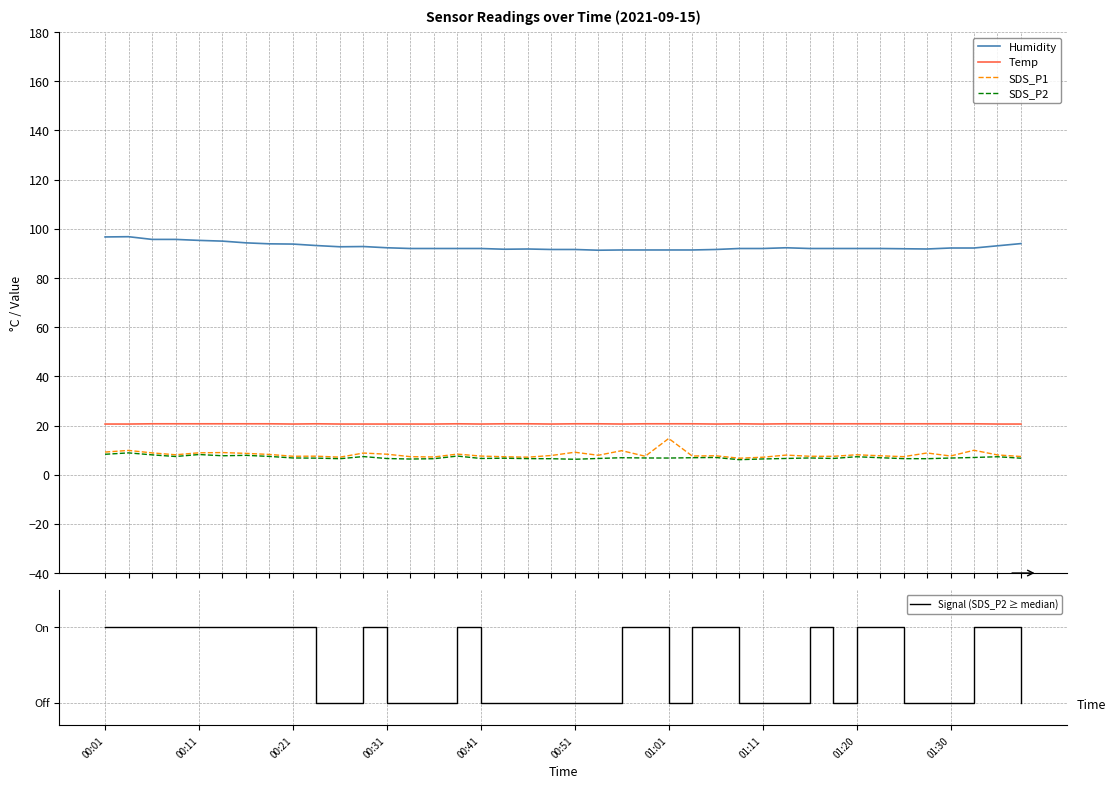

Is the value of SDS_P2 at 18 greater than the value of Signal (SDS_P2 ≥ median) at 31?

Yes